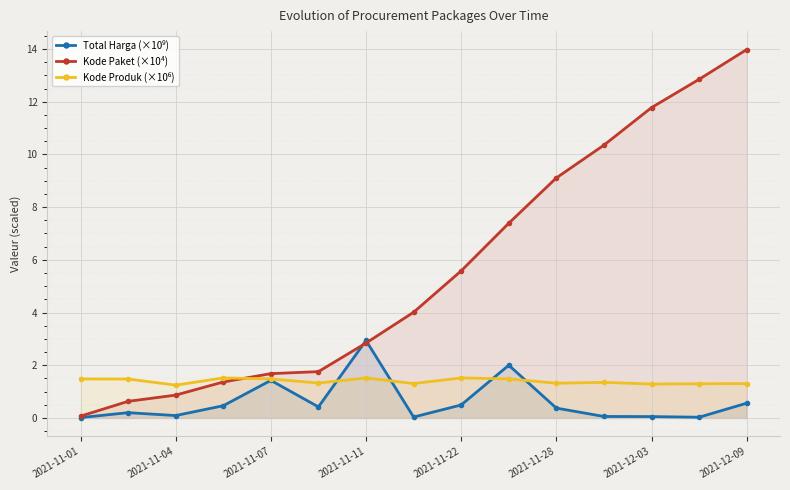

List the series in order of their peak value, highest first.

Kode Paket (×10⁴), Total Harga (×10⁹), Kode Produk (×10⁶)